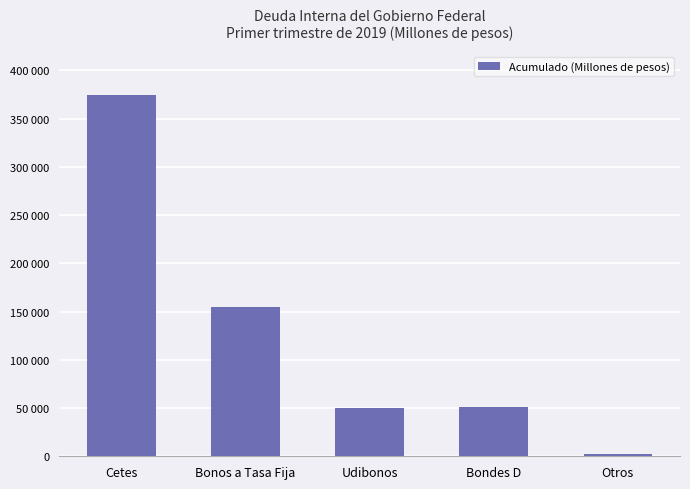

Where does the data first go above 51069?

Cetes